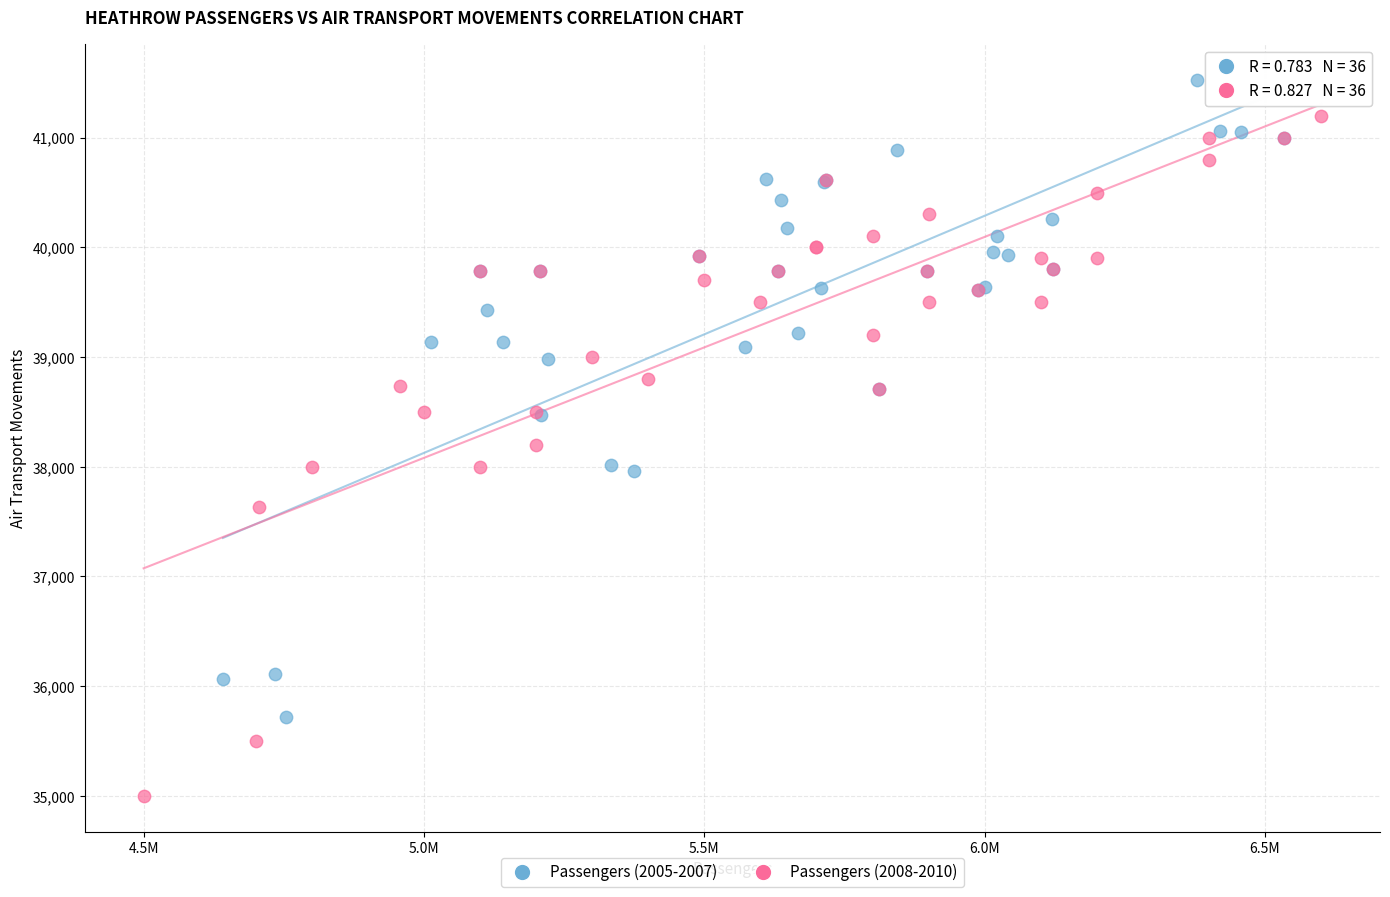

Which series contains the lowest Y value?

Passengers (2008-2010)